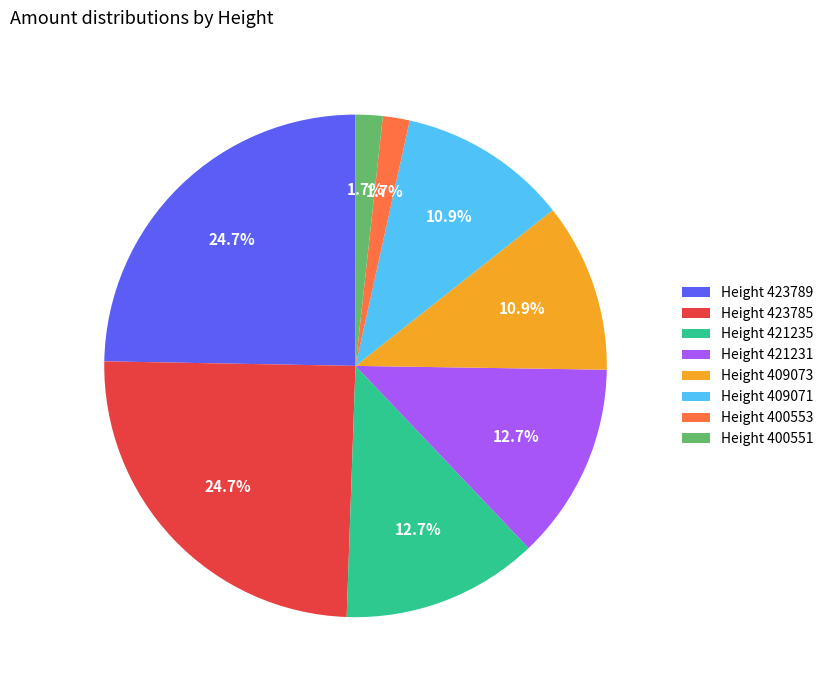

Does Height 400553 account for over 50% of the chart?

No